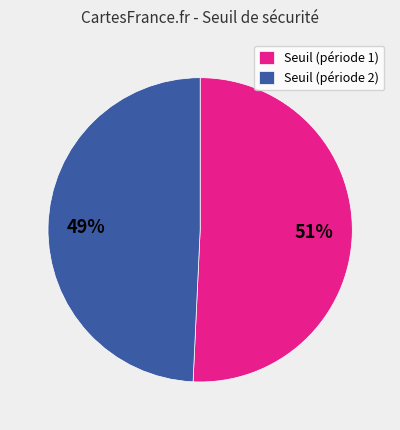

To the nearest percent, what is the combined percentage of Seuil (période 2) and Seuil (période 1)?

100%